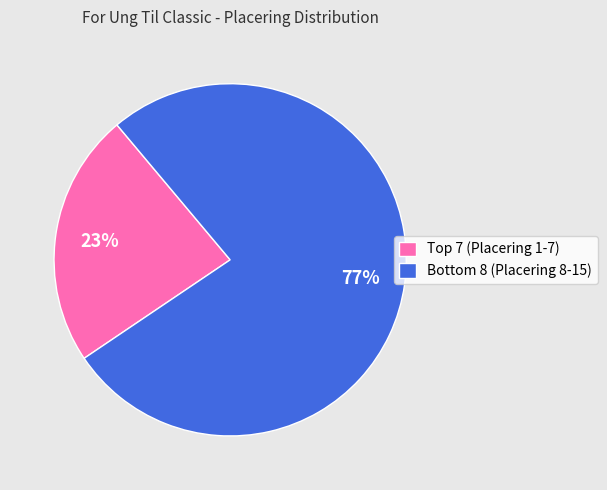

To the nearest percent, what is the average slice percentage?

50%